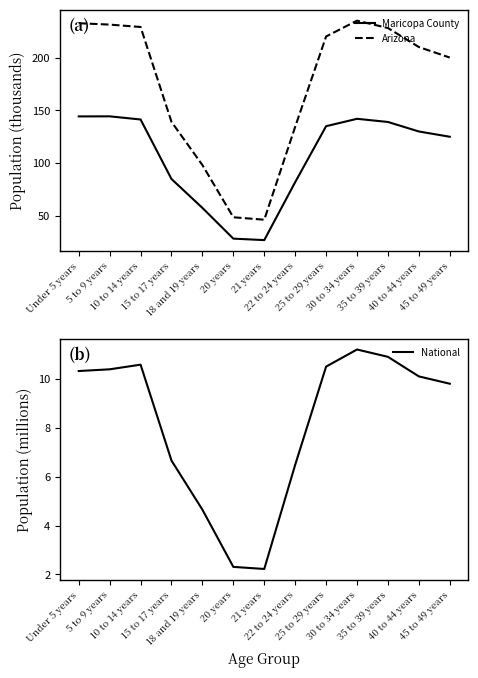

Which category has the lowest value in the National series?

21 years